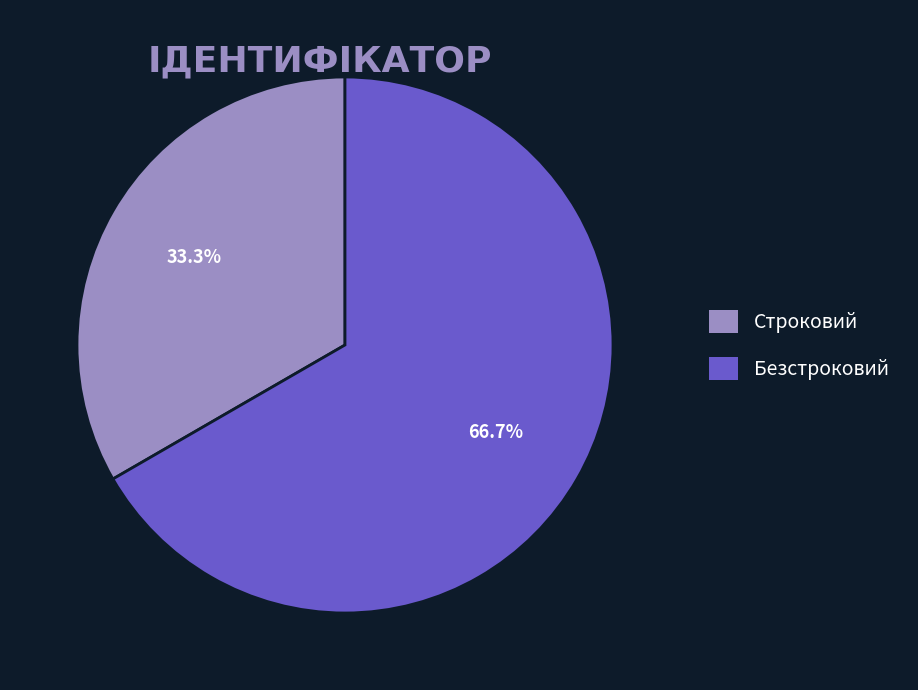

How many slices are in this pie chart?

2